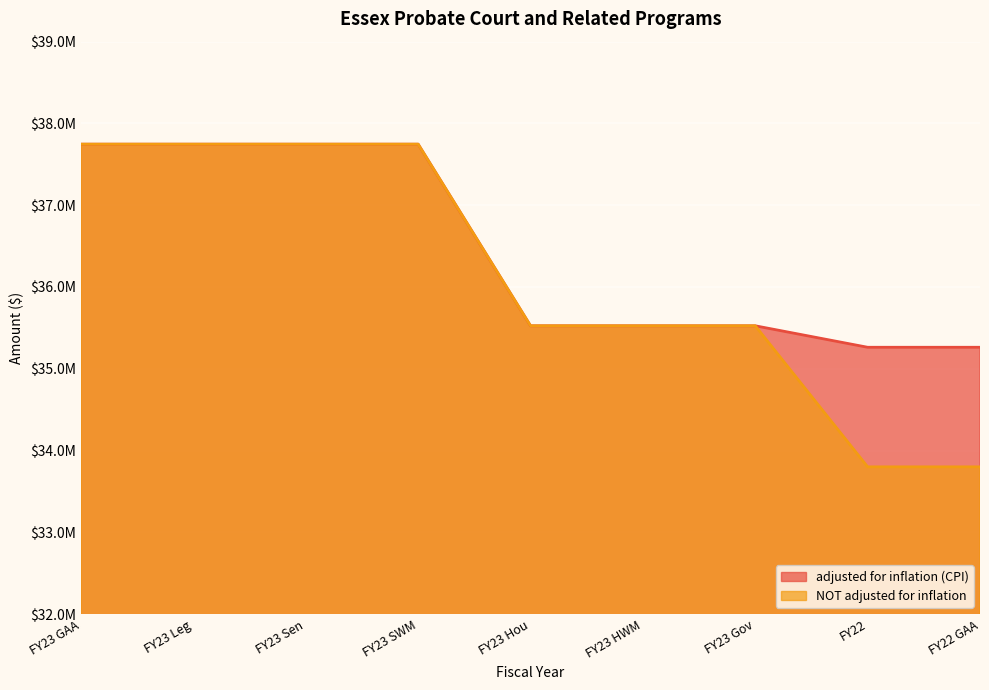

At which label does NOT adjusted for inflation first exceed 35525304?

FY23 GAA